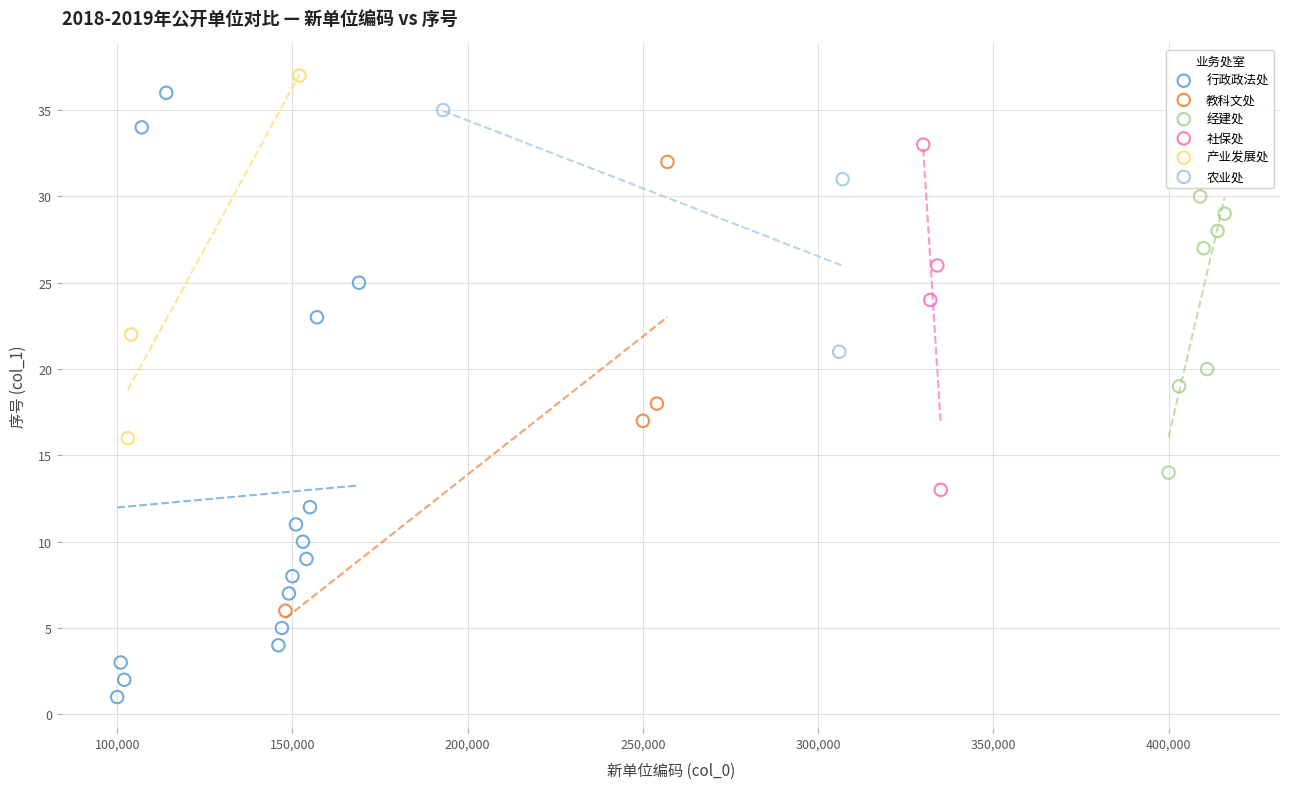

Which series reaches the minimum Y coordinate?

行政政法处